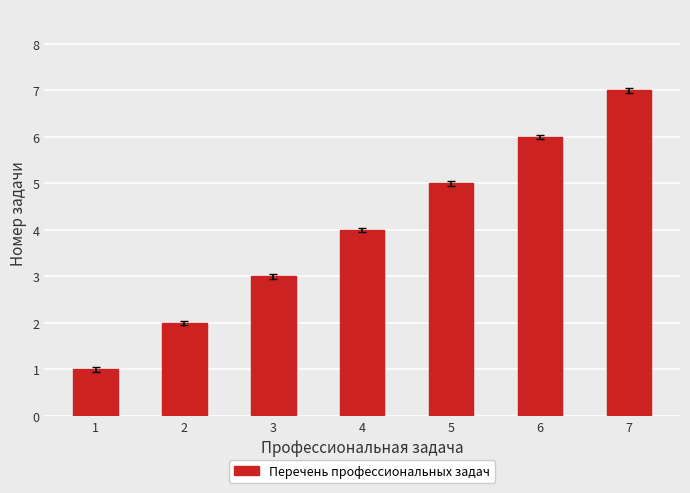

The value at 6 is 10. True or false?

False